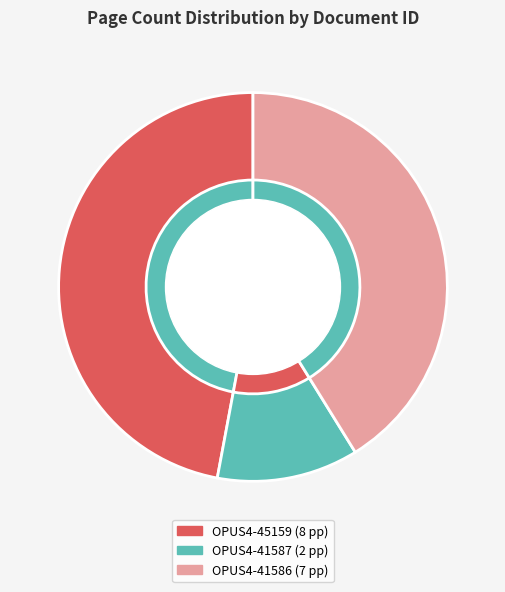

What portion of the pie excludes OPUS4-45159?

52.9%